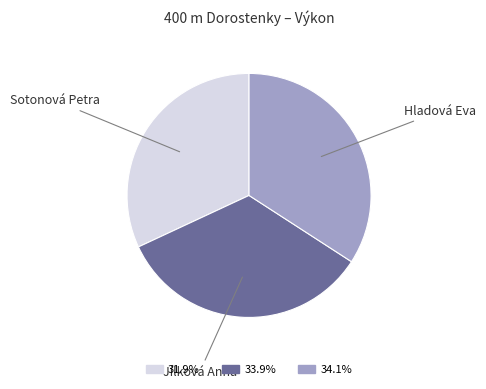

Is there a majority slice in this chart?

No